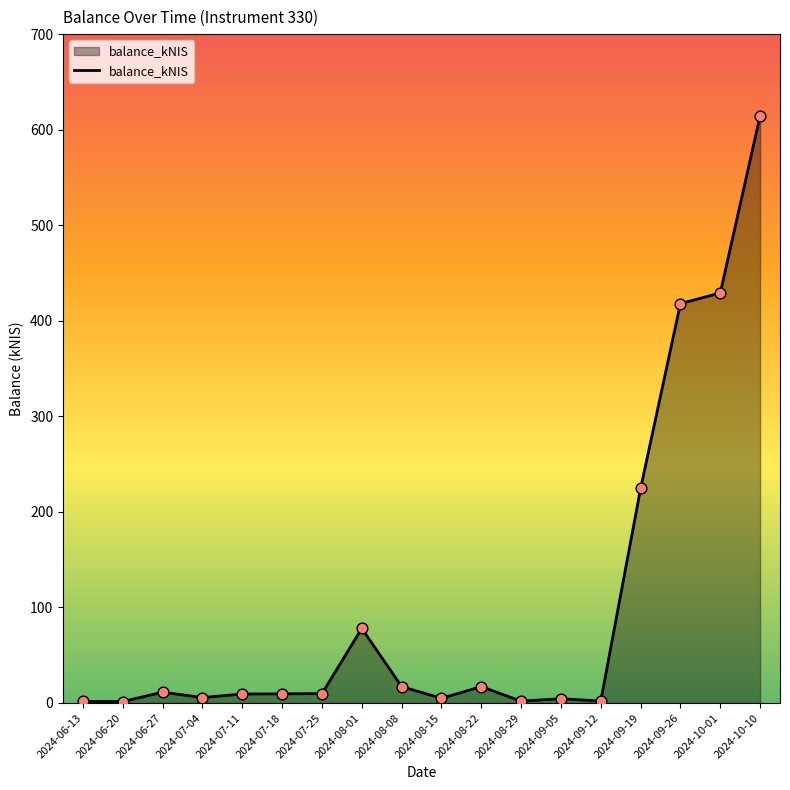

What is the change in value from 2024-07-18 to 2024-10-10?

+604.7